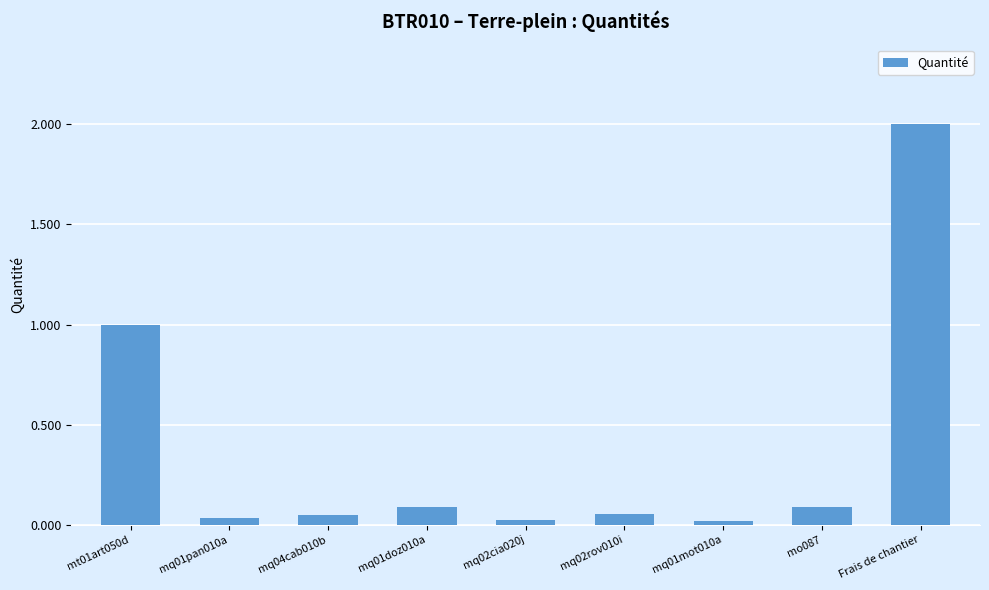

What is the change in value from mt01art050d to mq01doz010a?

-0.9